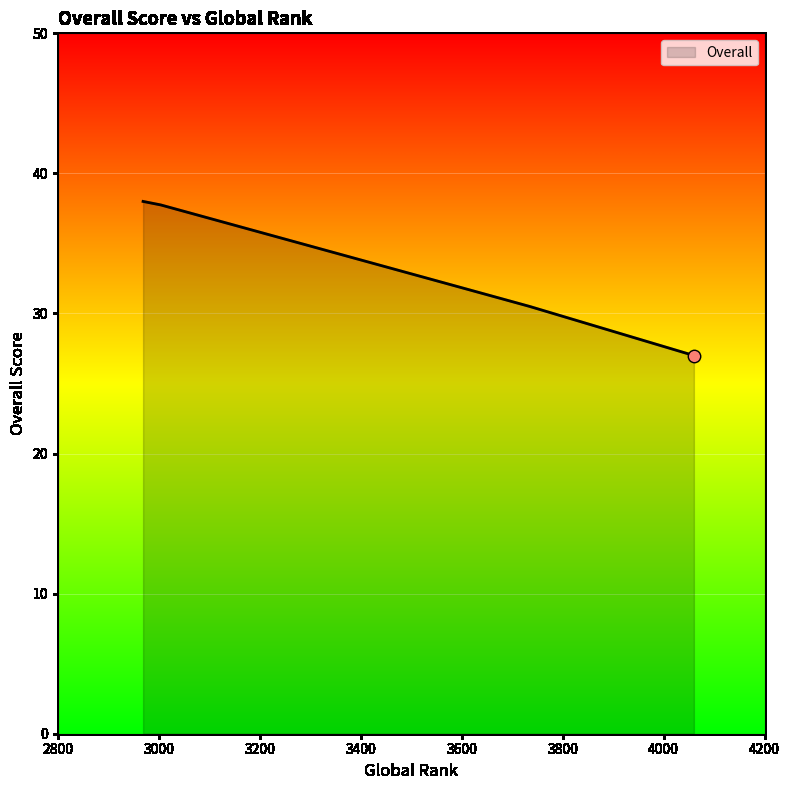

What is the difference between the maximum and second lowest values?

7.5